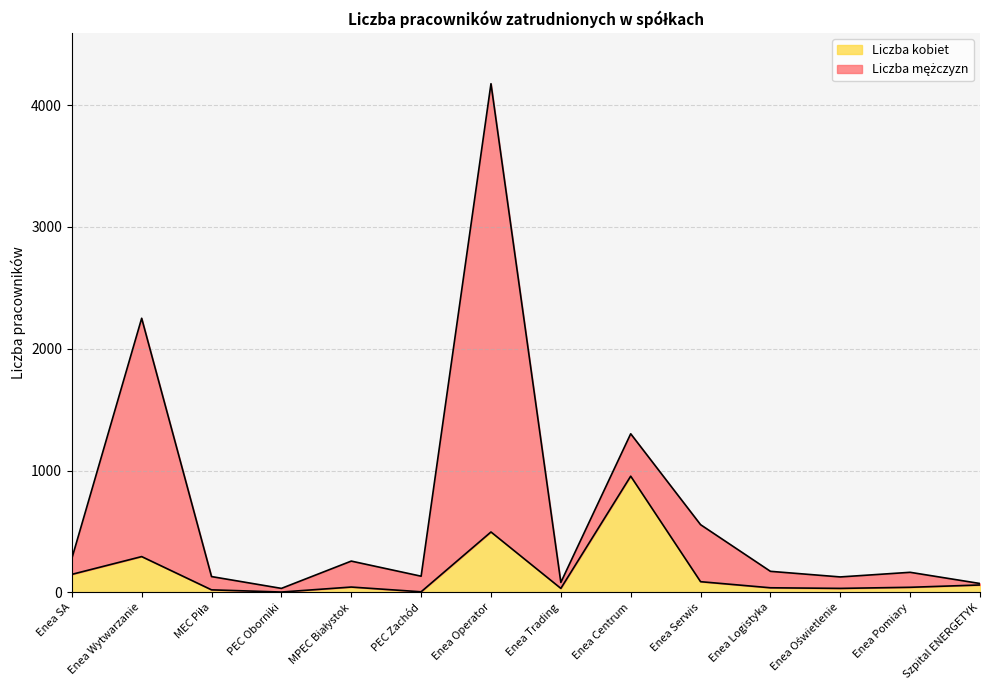

At which category is the sum across all series the highest?

Enea Operator